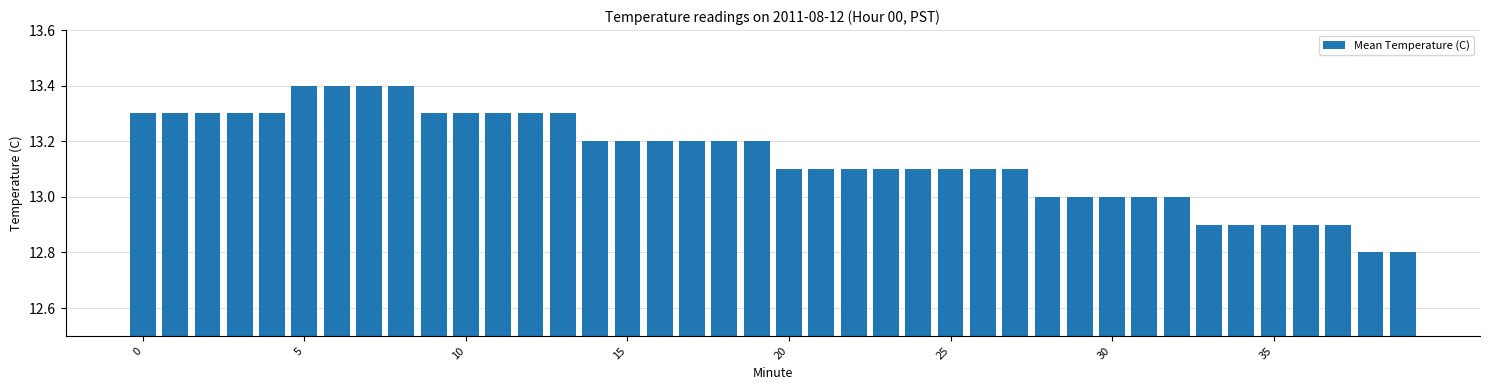

What is the value of the 4th bar from the left?

13.3